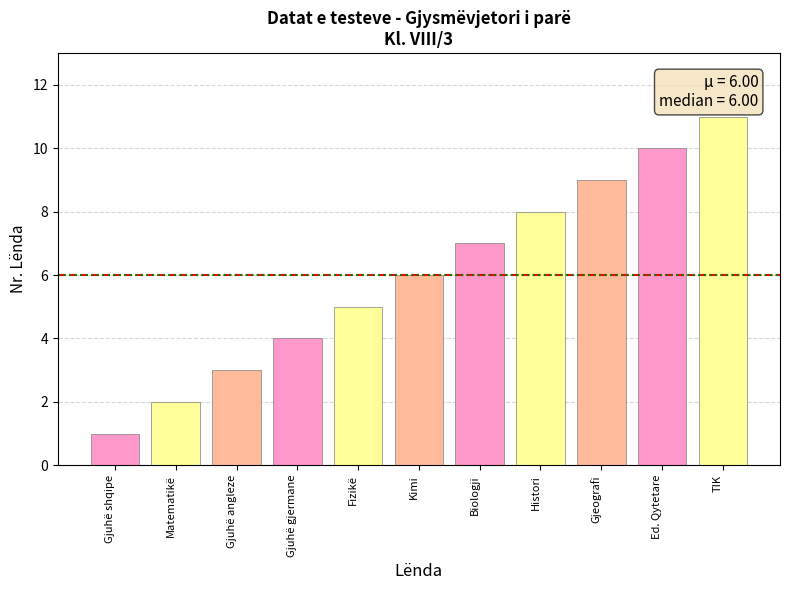

Count the values in the range 3 to 9.

7